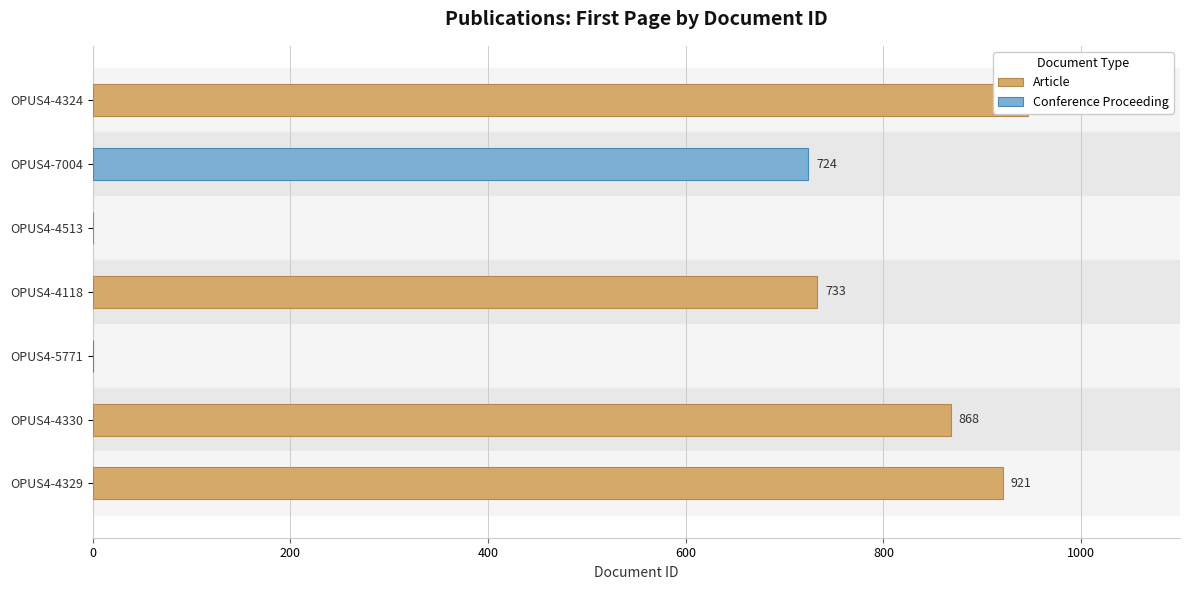

Which has a higher value, OPUS4-4329 or OPUS4-4324?

OPUS4-4324